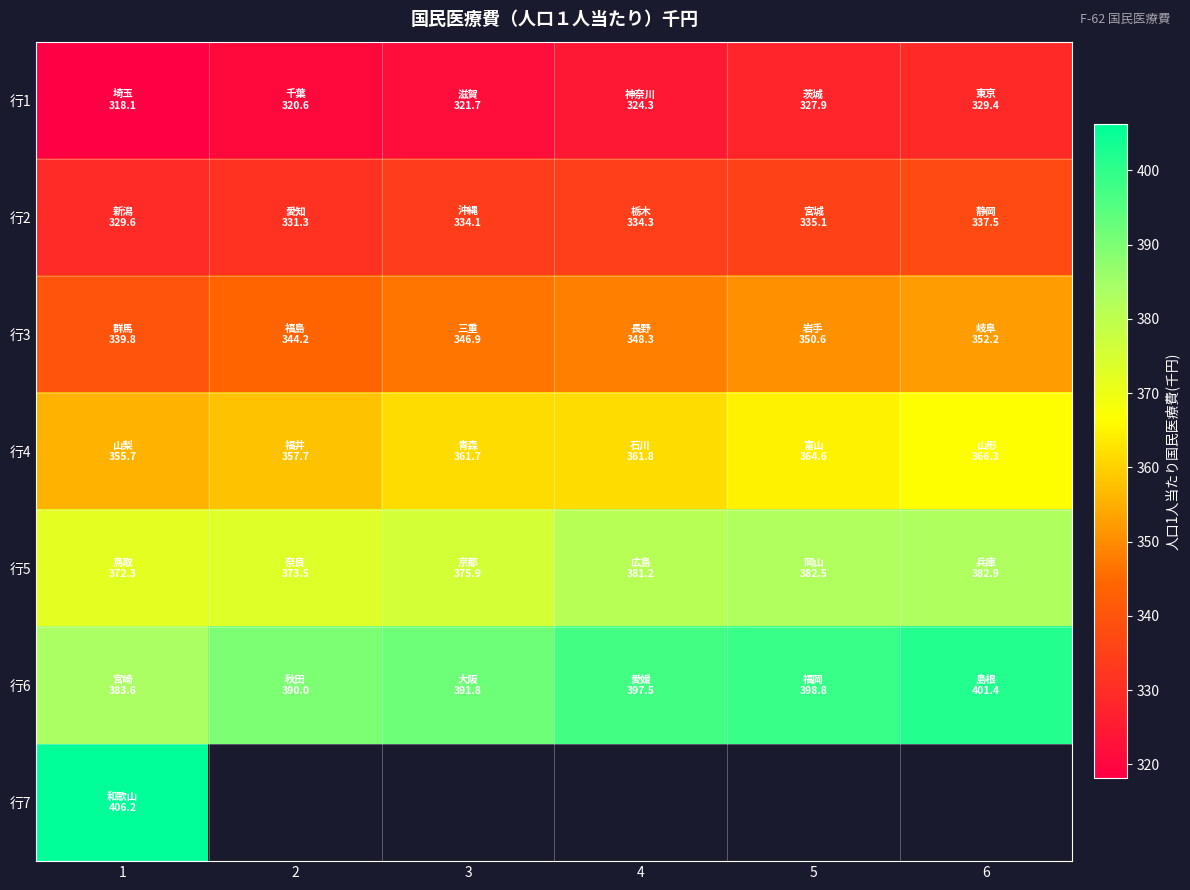

At which label does 行5 reach its peak?

6